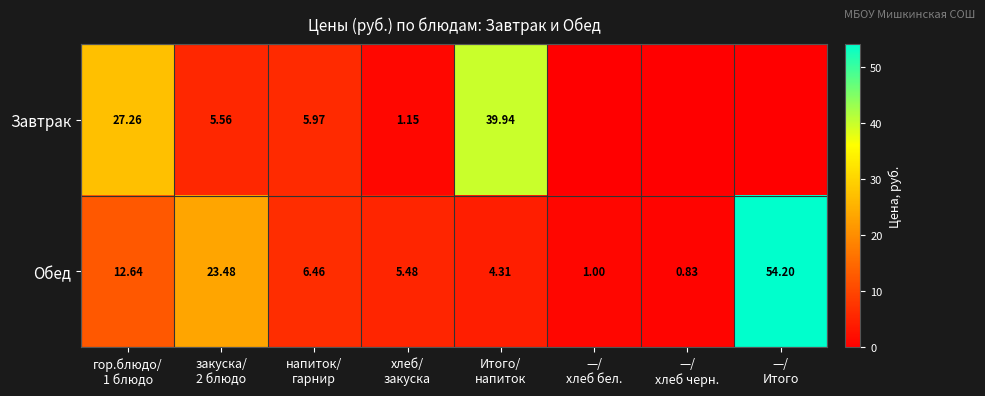

How many data points in Обед are less than 6?

4